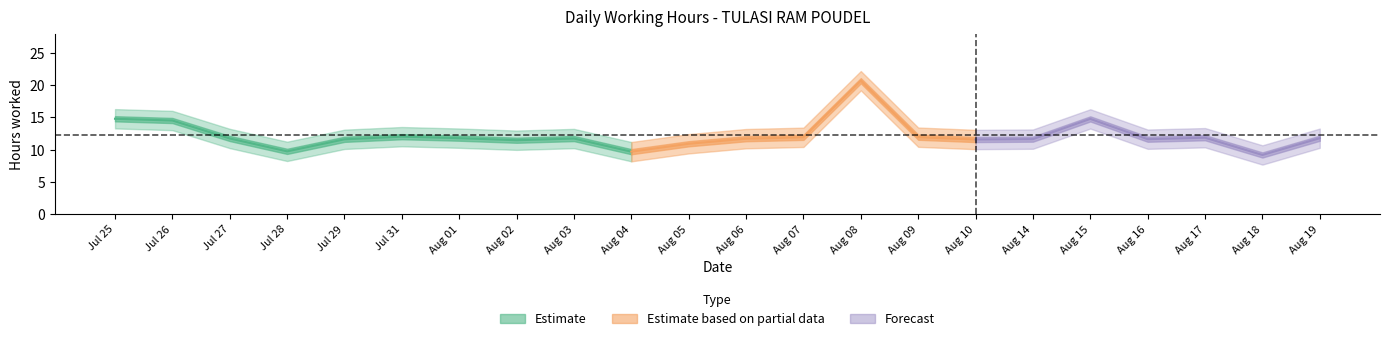

Is it true that the value at 31 is 2.7?

False